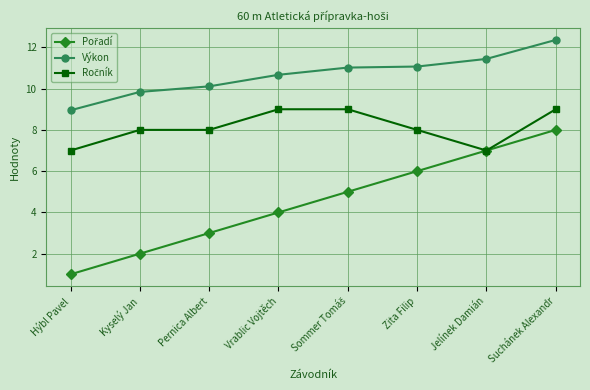

What is the greatest value displayed?

12.4